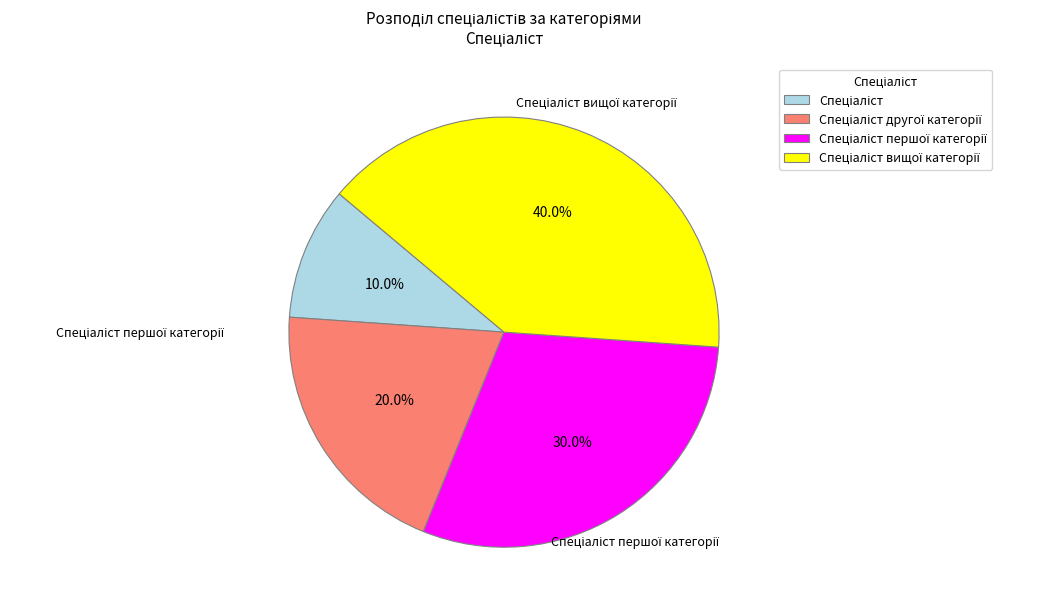

Is there a majority slice in this chart?

No